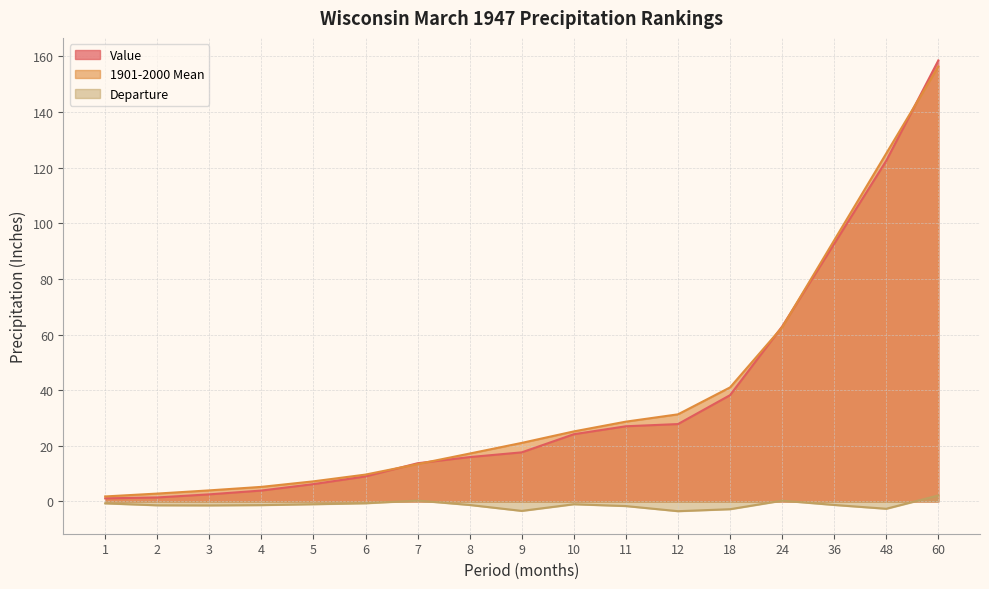

Between 24 and 1, which is larger?

24